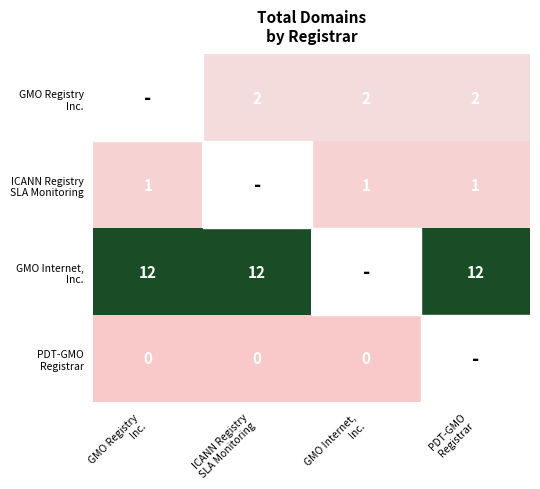

How many series are shown in this chart?

4